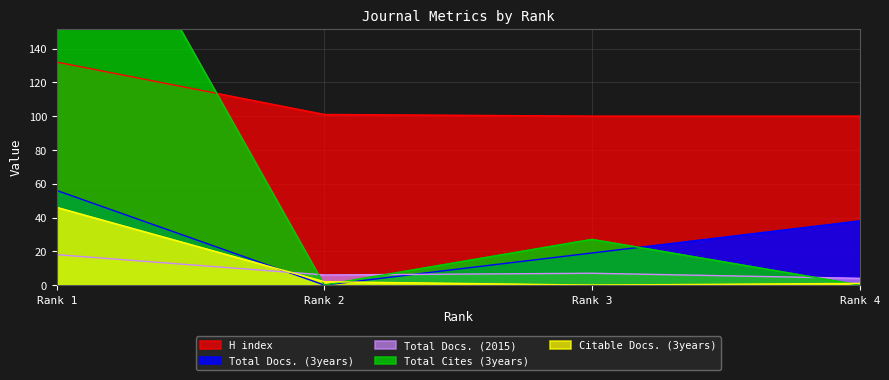

What is the sum of all H index values?

433